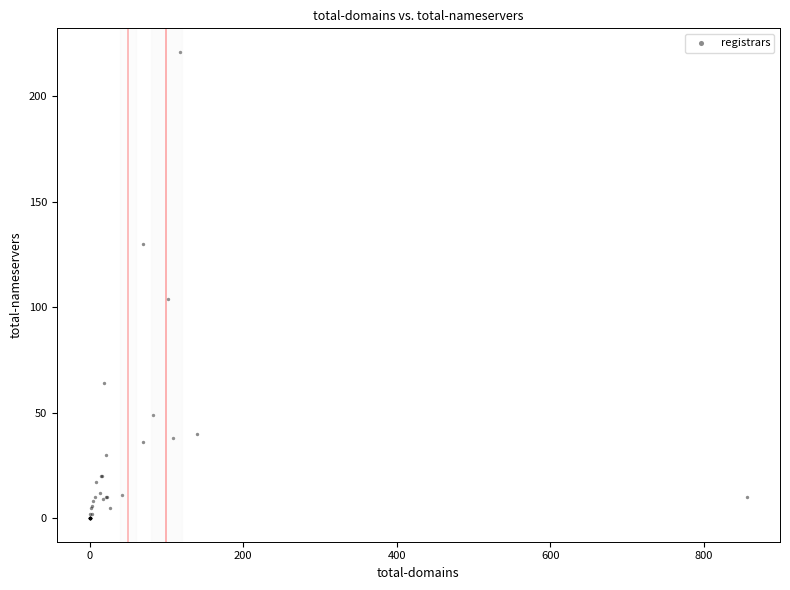

What Y value in the scatter plot is closest to 110?

104